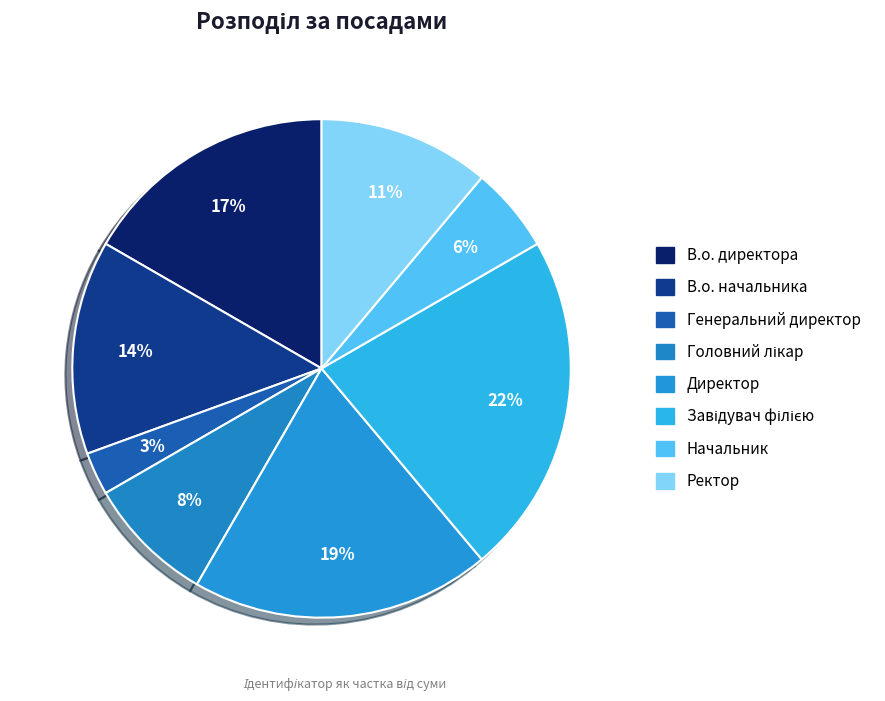

Count the number of slices in the pie.

8